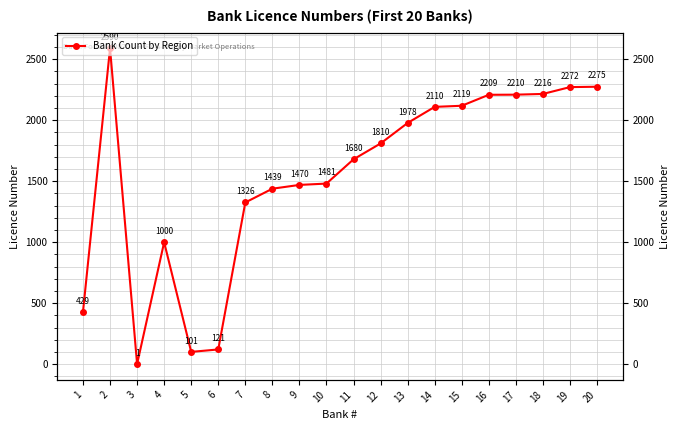

The chart shows a value of 1138 at 16. True or false?

False